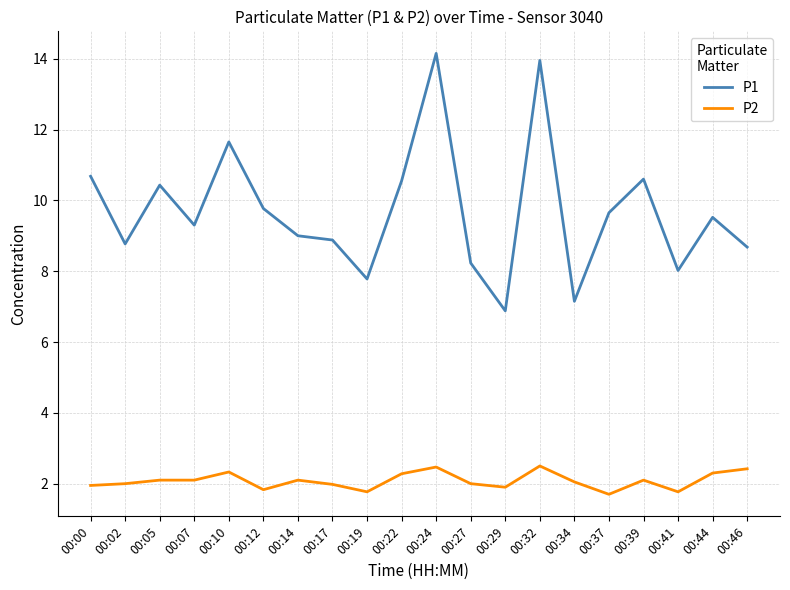

Rank the series at 00:10 from highest to lowest value.

P1, P2